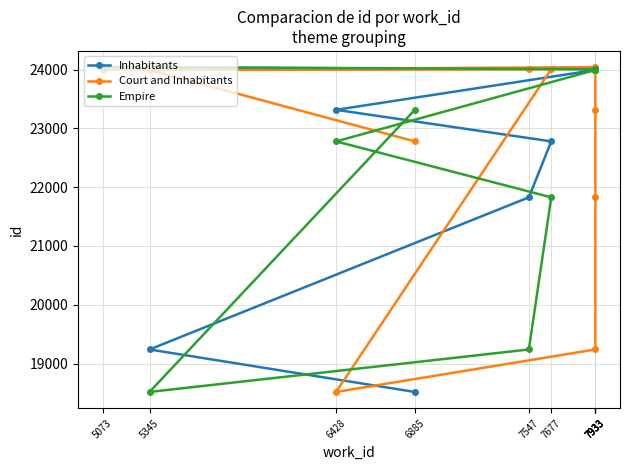

Reading right to left, transcribe all the data shown in this chart.

Inhabitants: 24040	24006	24002	23993	23992	23315	22778	21827	19240	18518
Court and Inhabitants: 23993	24040	23315	21827	19240	18518	24006	24002	23992	22778
Empire: 24040	24006	24002	23993	23992	22778	21827	19240	18518	23315